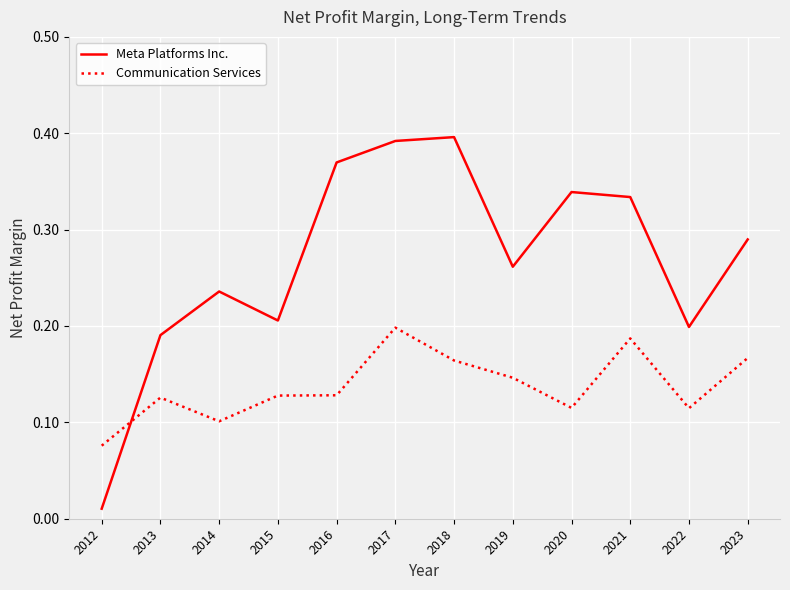

Rank the series by their maximum value, from highest to lowest.

Meta Platforms Inc., Communication Services